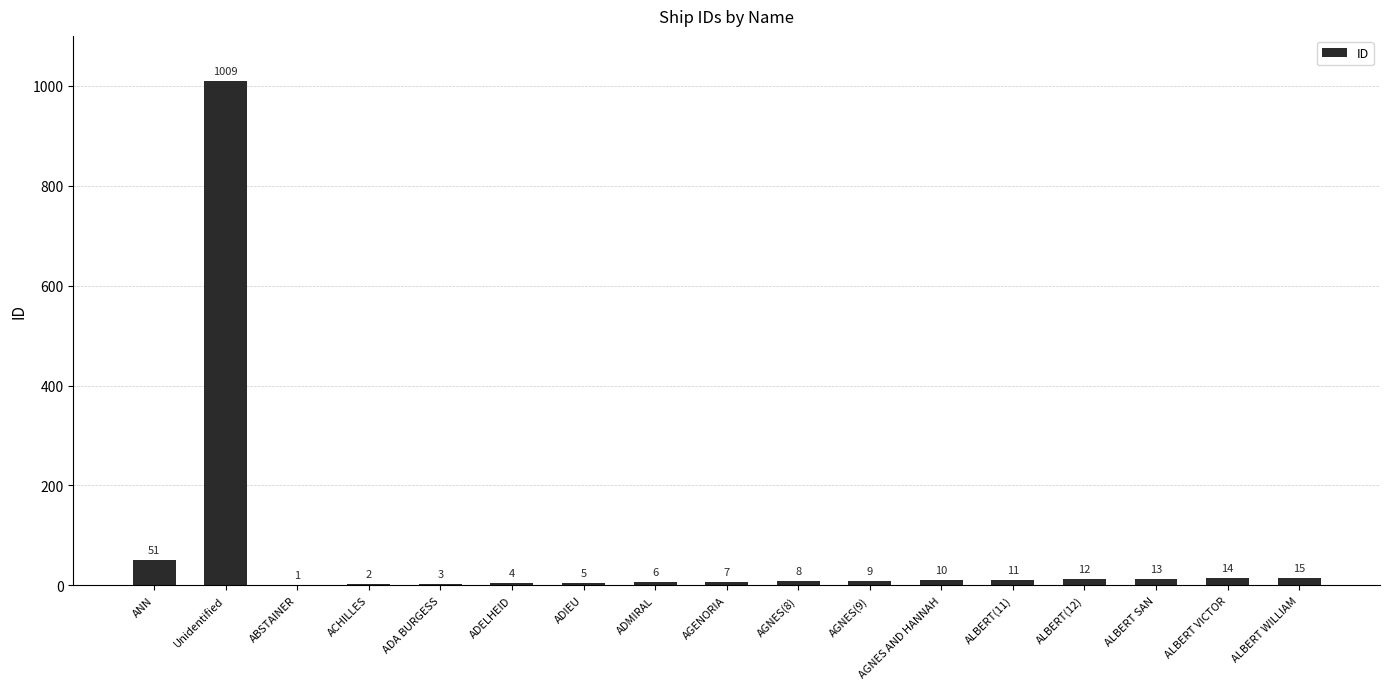

Which label corresponds to the largest value in the chart?

Unidentified